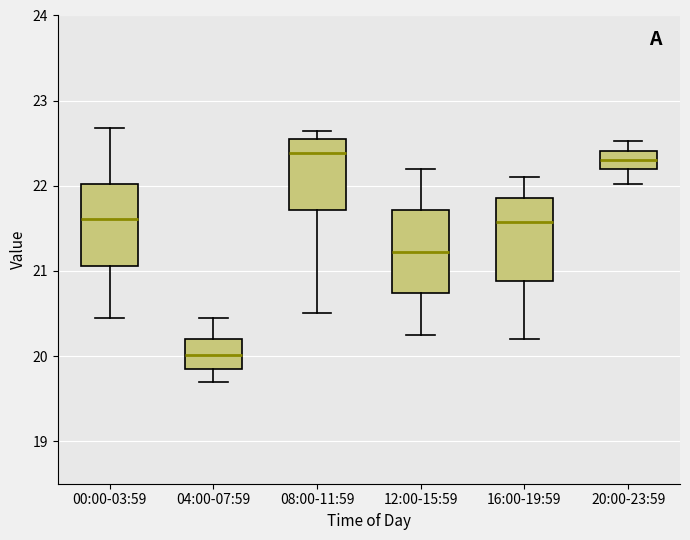

Reading left to right, transcribe this box plot: for each box, give where its median line is, the range the box spans, and where its two whiskers end, as read against the y-axis. The values are not printed on the chart, so give them approximately, as read against the axis.

00:00-03:59: median 21.6, box 21.1 to 22.0, whiskers 20.5 to 22.7
04:00-07:59: median 20.0, box 19.8 to 20.2, whiskers 19.7 to 20.5
08:00-11:59: median 22.4, box 21.7 to 22.6, whiskers 20.5 to 22.6 (just above the box's upper edge)
12:00-15:59: median 21.2, box 20.7 to 21.7, whiskers 20.3 to 22.2
16:00-19:59: median 21.6, box 20.9 to 21.9, whiskers 20.2 to 22.1
20:00-23:59: median 22.3, box 22.2 to 22.4, whiskers 22.0 to 22.5